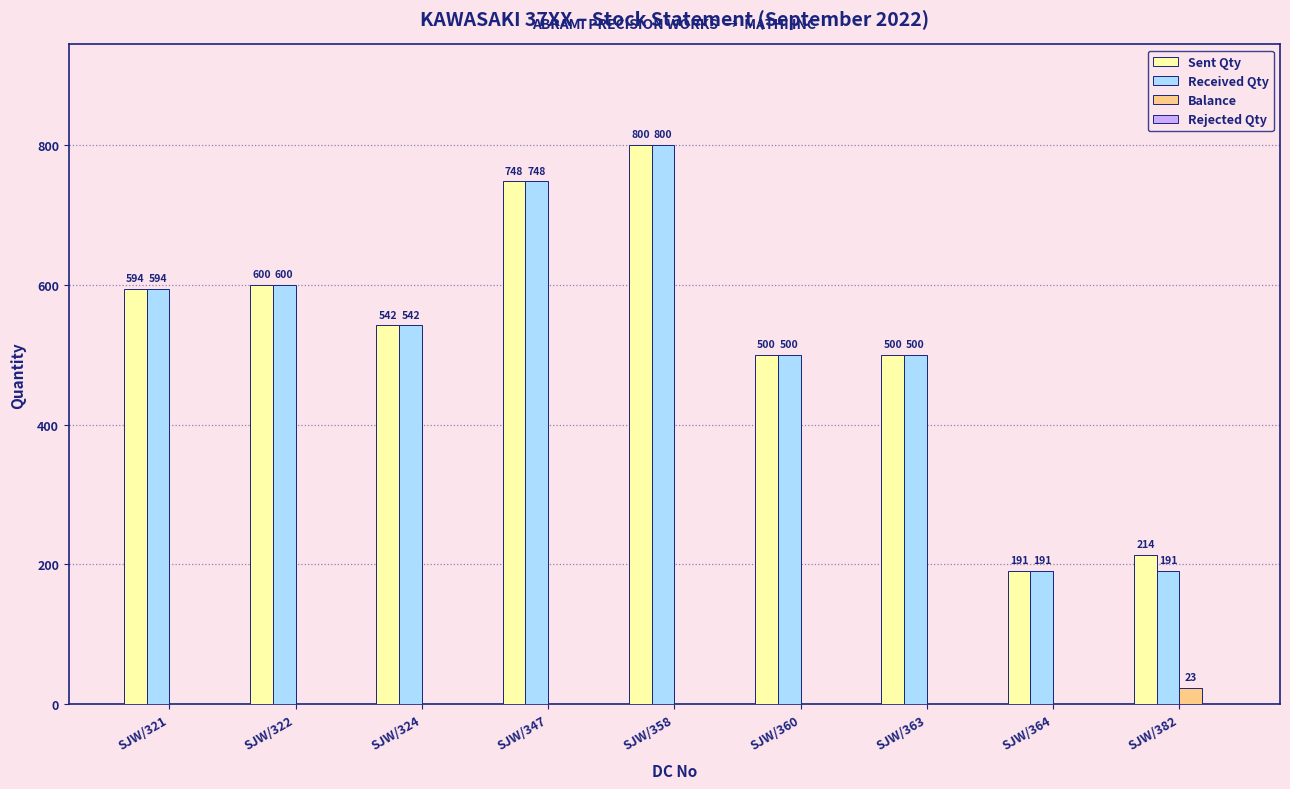

Is the value of Received Qty at SJW/347 greater than the value of Sent Qty at SJW/358?

No